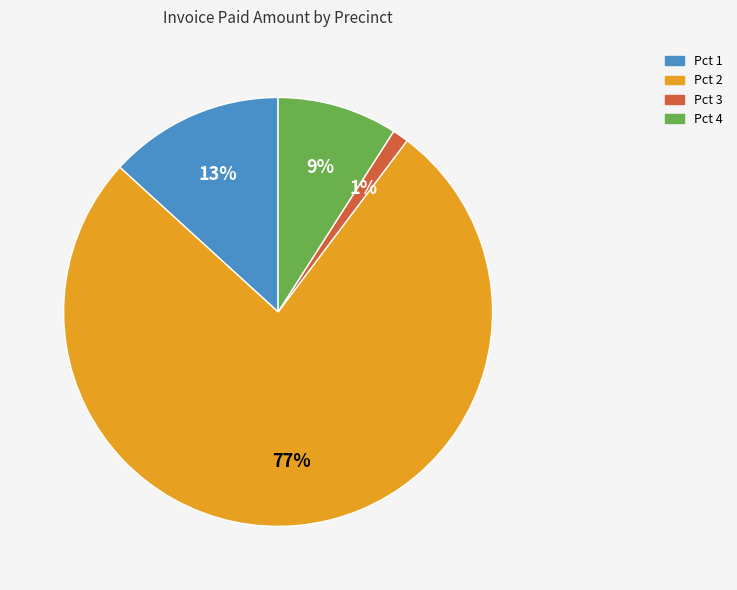

Does any single category account for the majority?

Yes